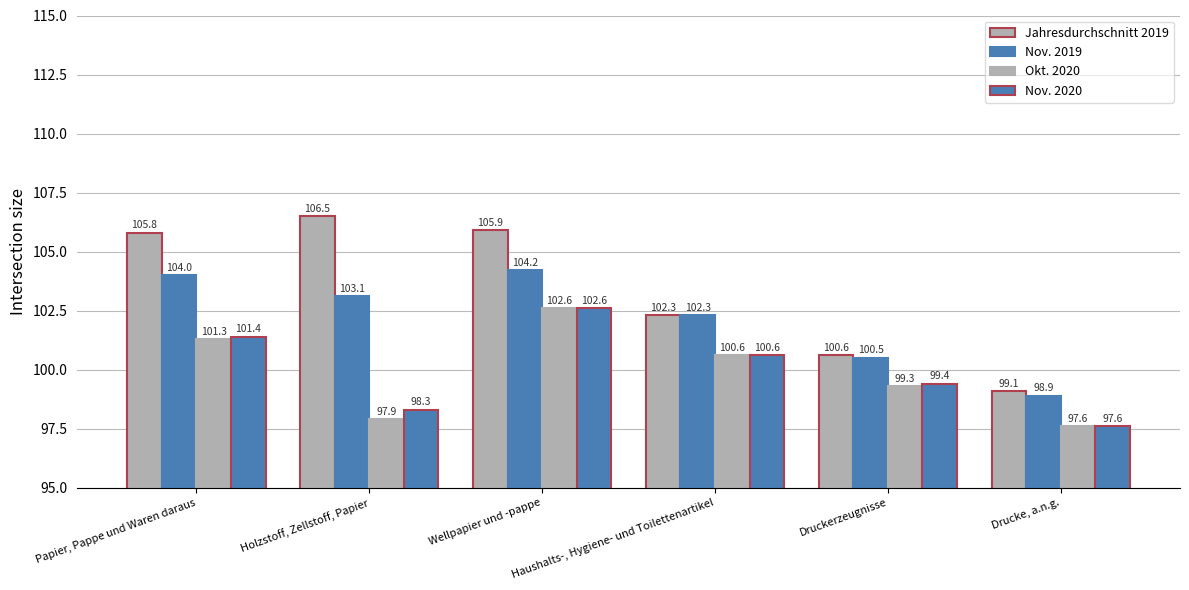

How many values in the Nov. 2020 series exceed 100?

3